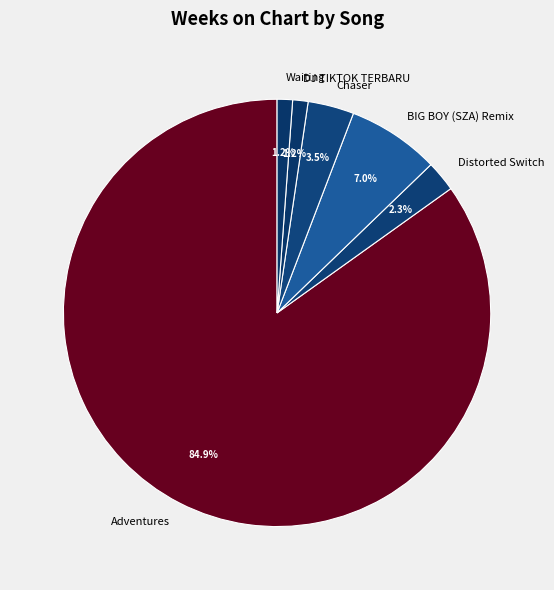

True or false: BIG BOY (SZA) Remix accounts for 1% of the total.

False